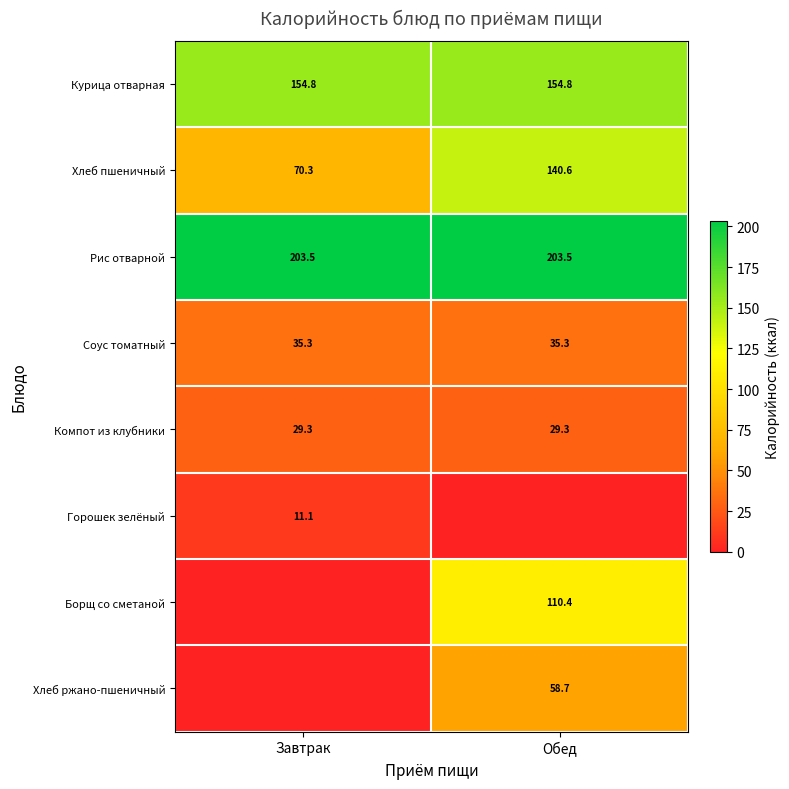

The Борщ со сметаной series shows 29.0 at Обед. True or false?

False